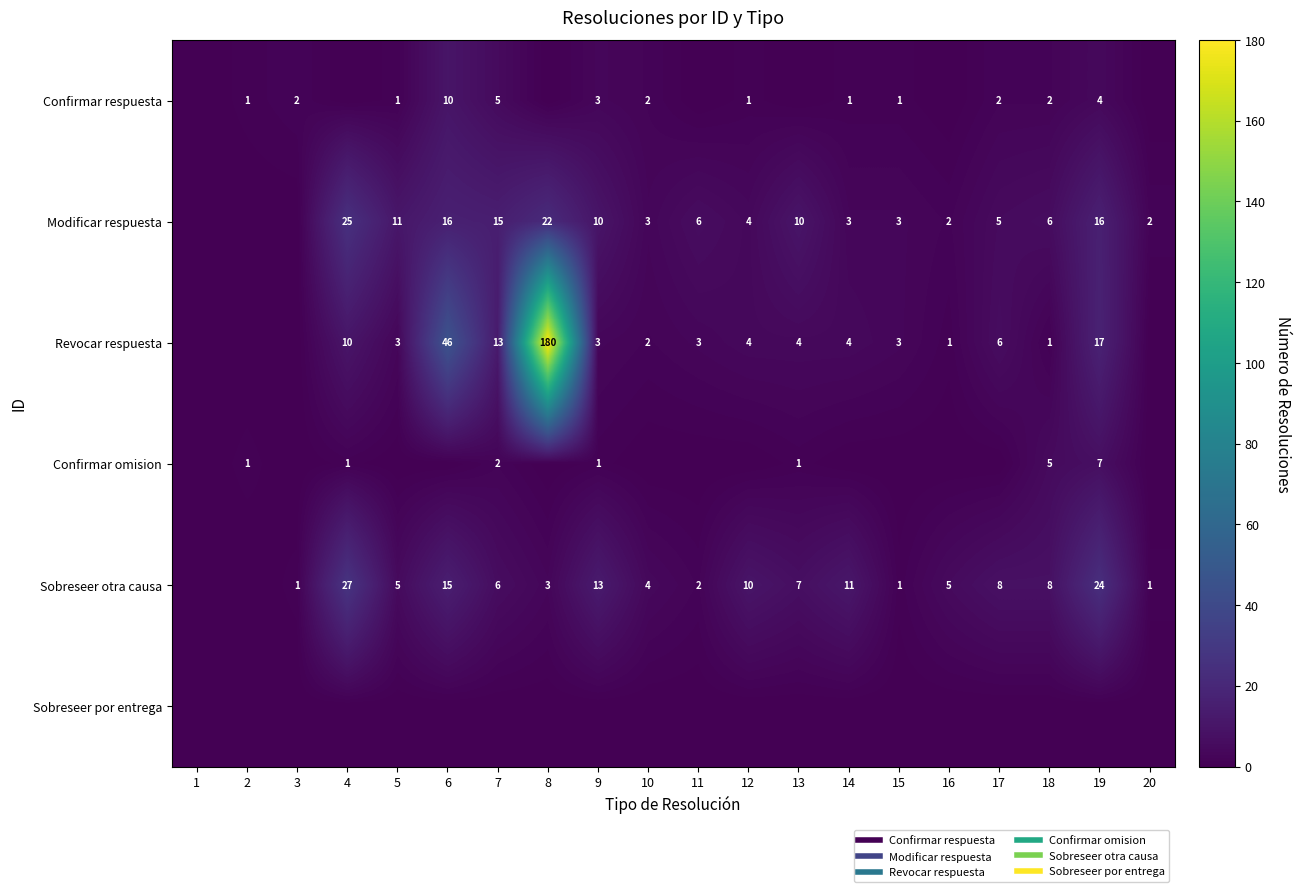

Rank the series at 11 from lowest to highest value.

Confirmar respuesta, Confirmar omision, Sobreseer por entrega, Sobreseer otra causa, Revocar respuesta, Modificar respuesta